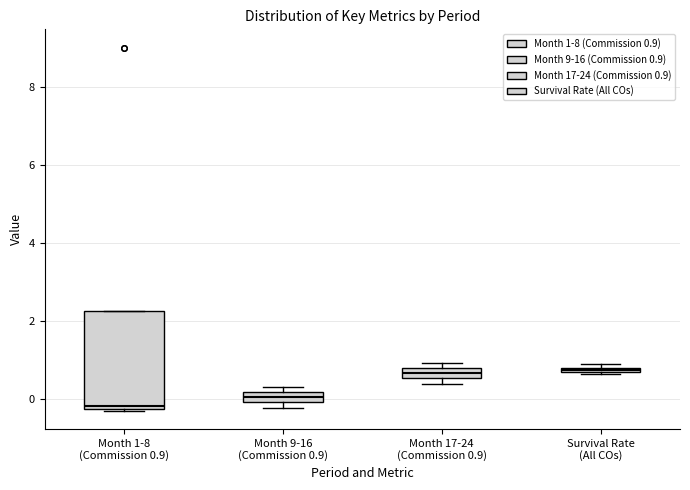

Where is the upper edge of the box for Month 17-24 (Commission 0.9) on the y-axis? The values are not printed on the chart, so give them approximately, as read against the axis.

0.8